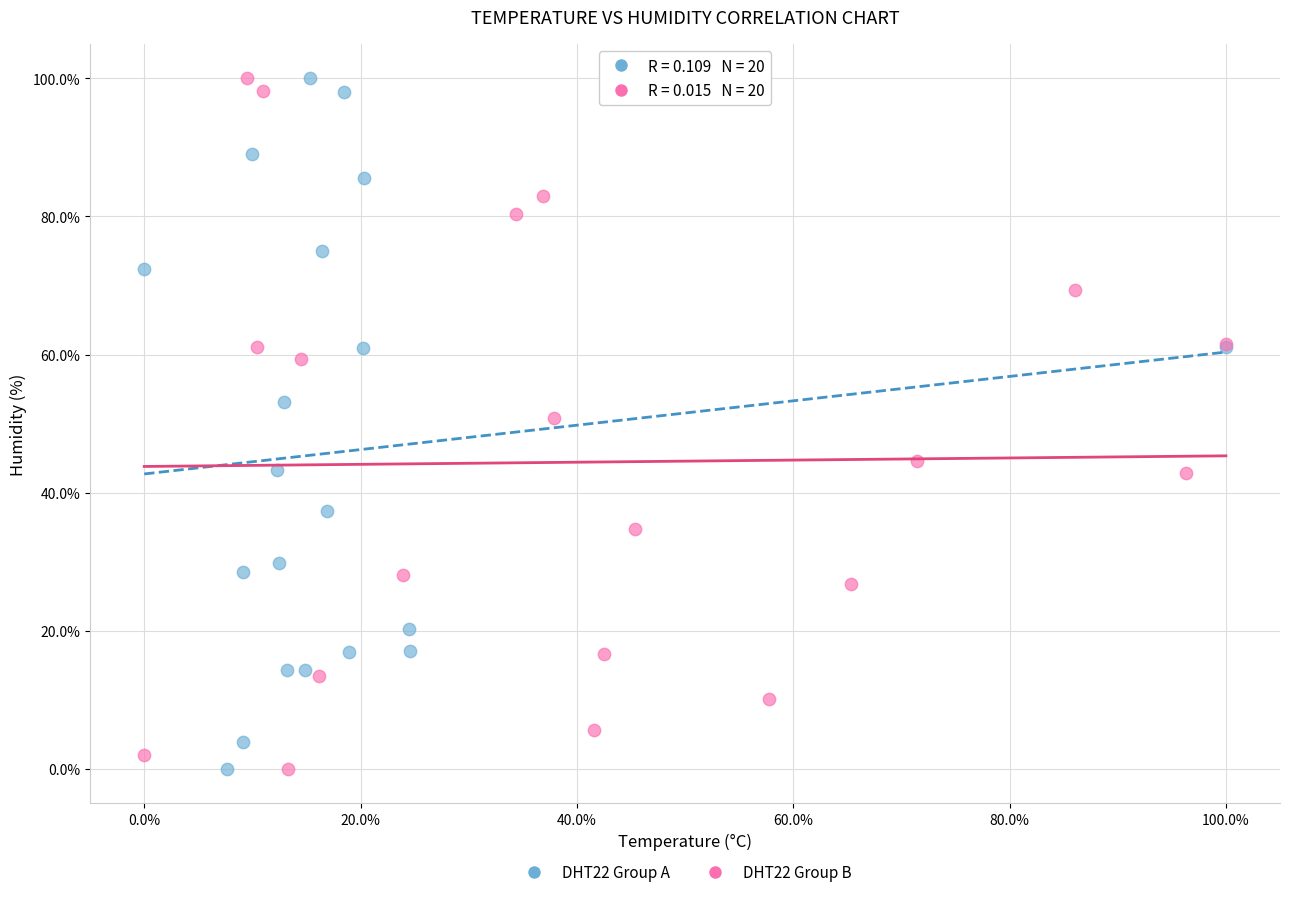

What are all the series names shown in the legend?

DHT22 Group A, DHT22 Group B